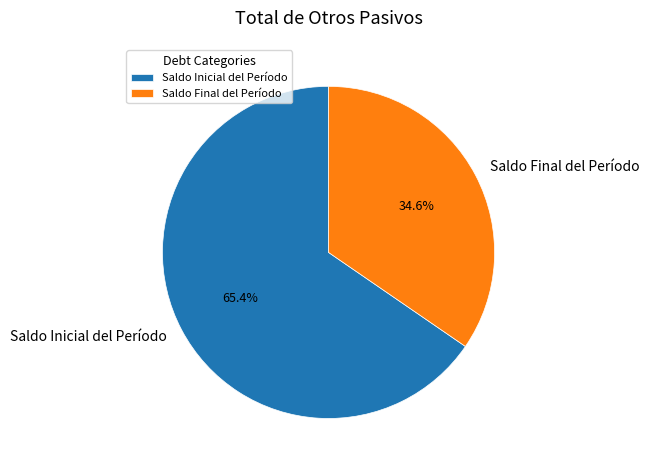

Which slice is the largest?

Saldo Inicial del Período